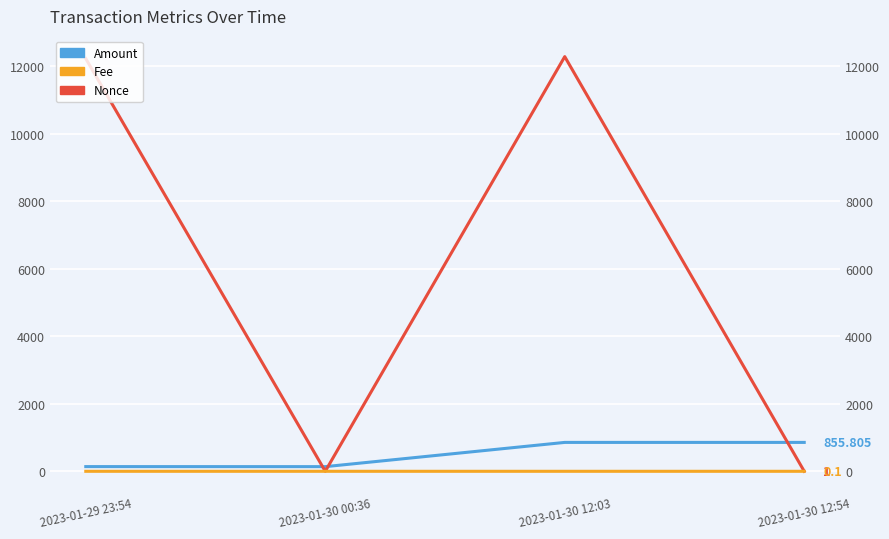

How many data points does each series have?

4